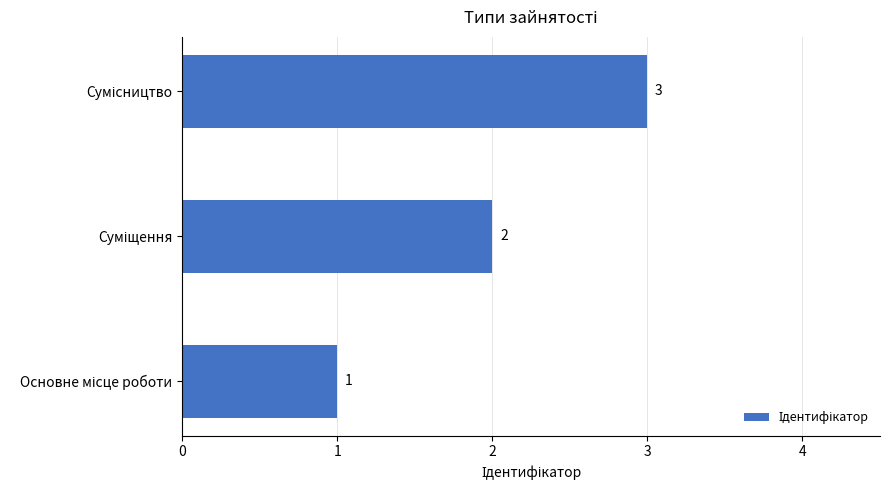

What is the sum of all values?

6